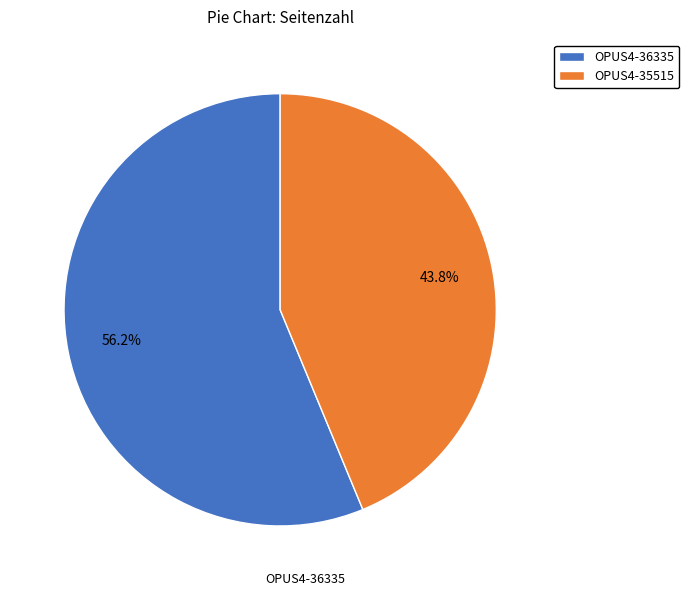

What is the total percentage of OPUS4-36335 and OPUS4-35515?

100.0%